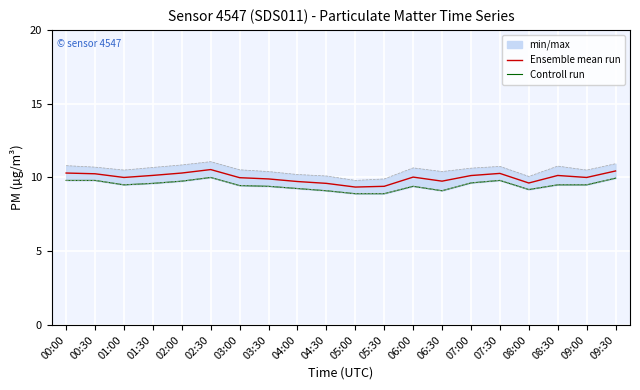

Is it true that Controll run equals 13.8 at 09:30?

False